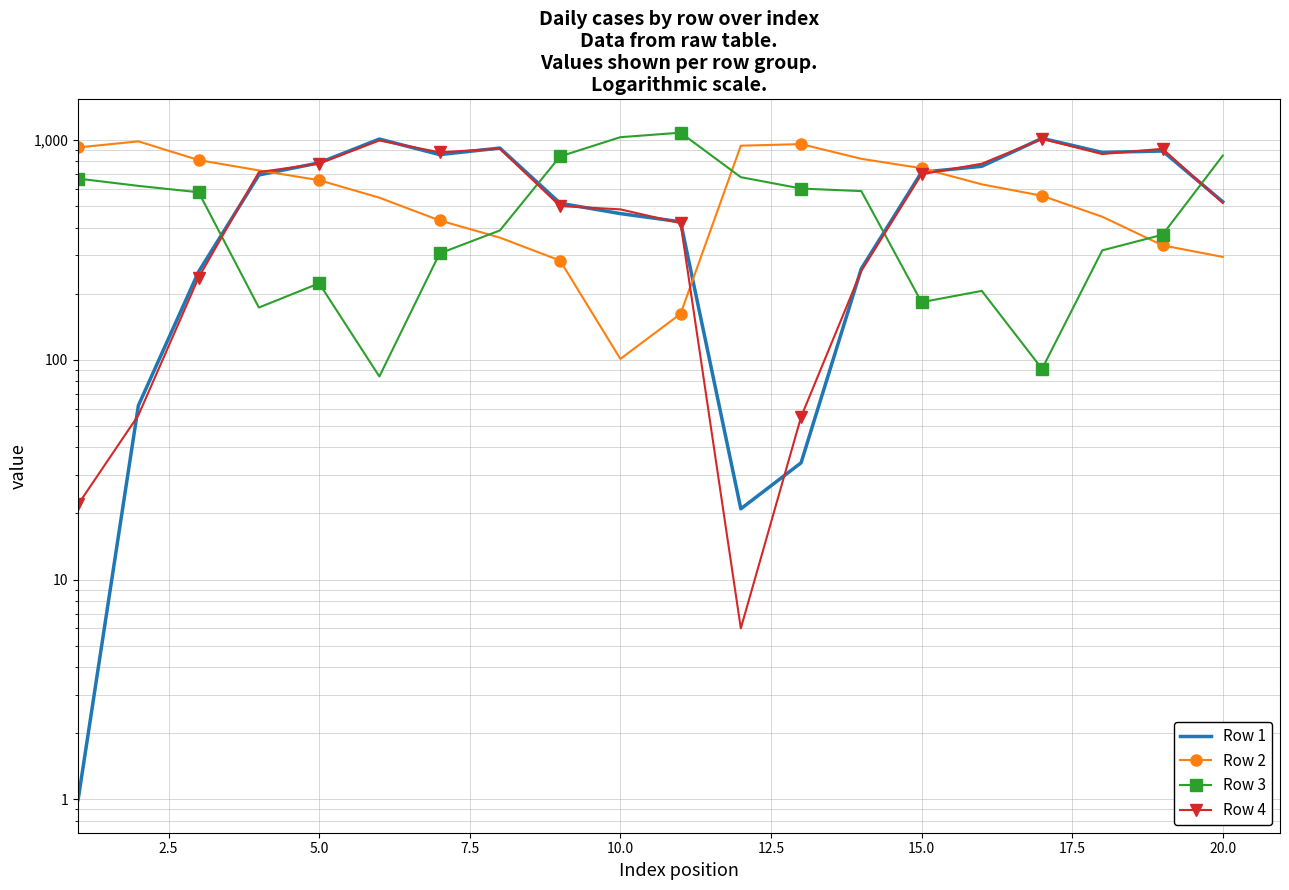

The Row 3 series shows 281 at 12. True or false?

False